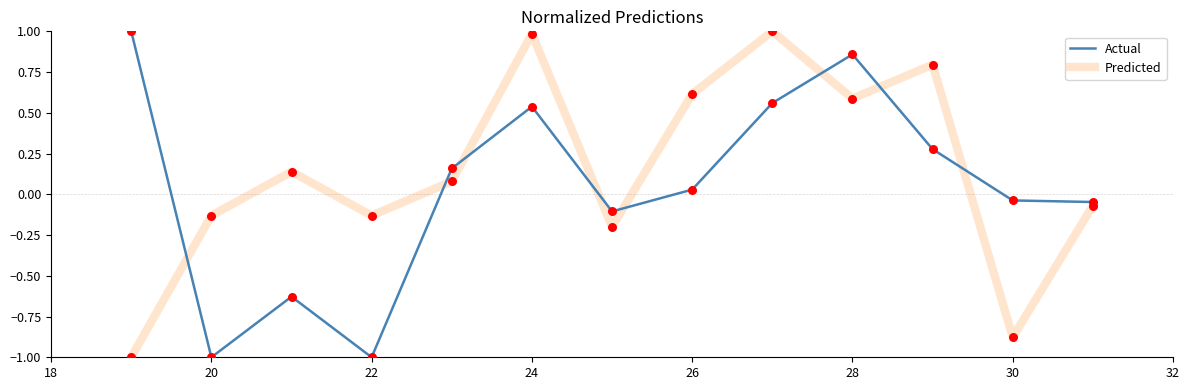

Which series has the largest total across all categories?

Predicted